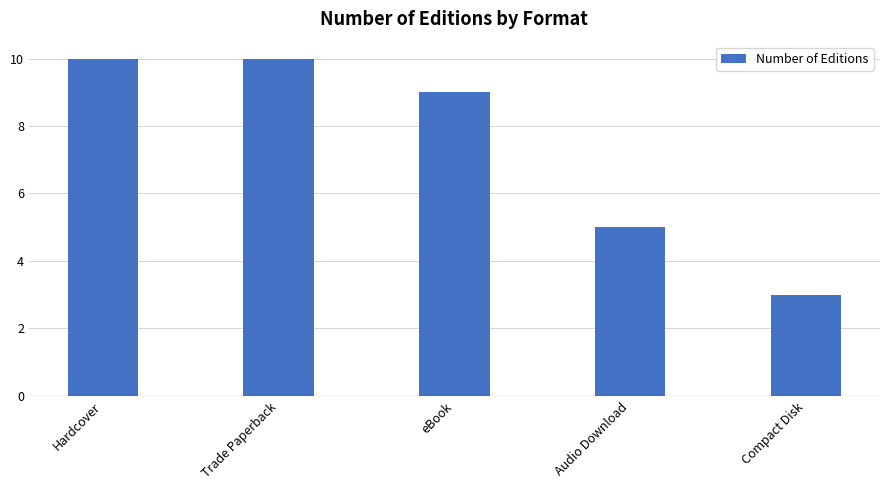

Which has a higher value, Compact Disk or Trade Paperback?

Trade Paperback